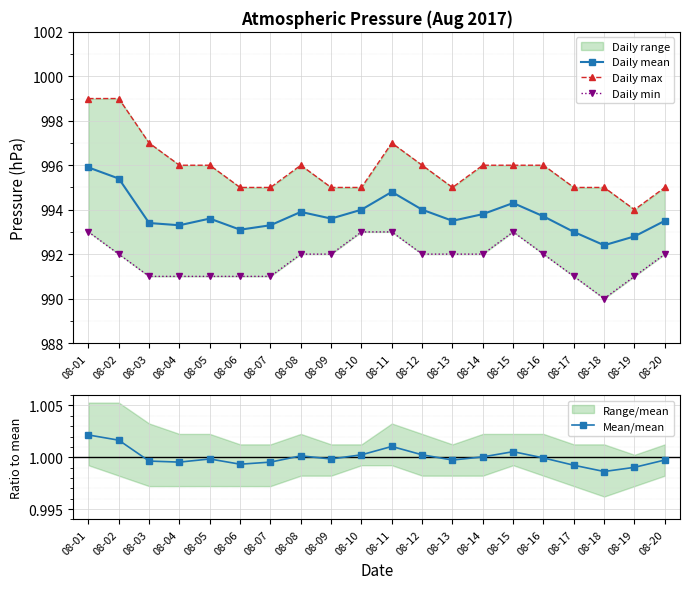

Which series has the largest total across all categories?

Daily max